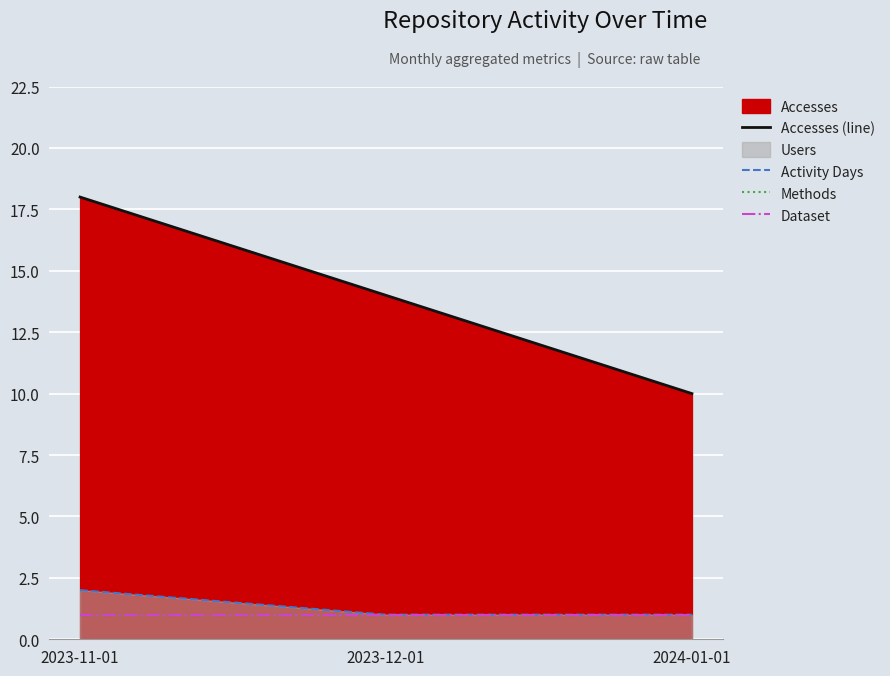

Does the chart display data point markers on the line(s)?

No